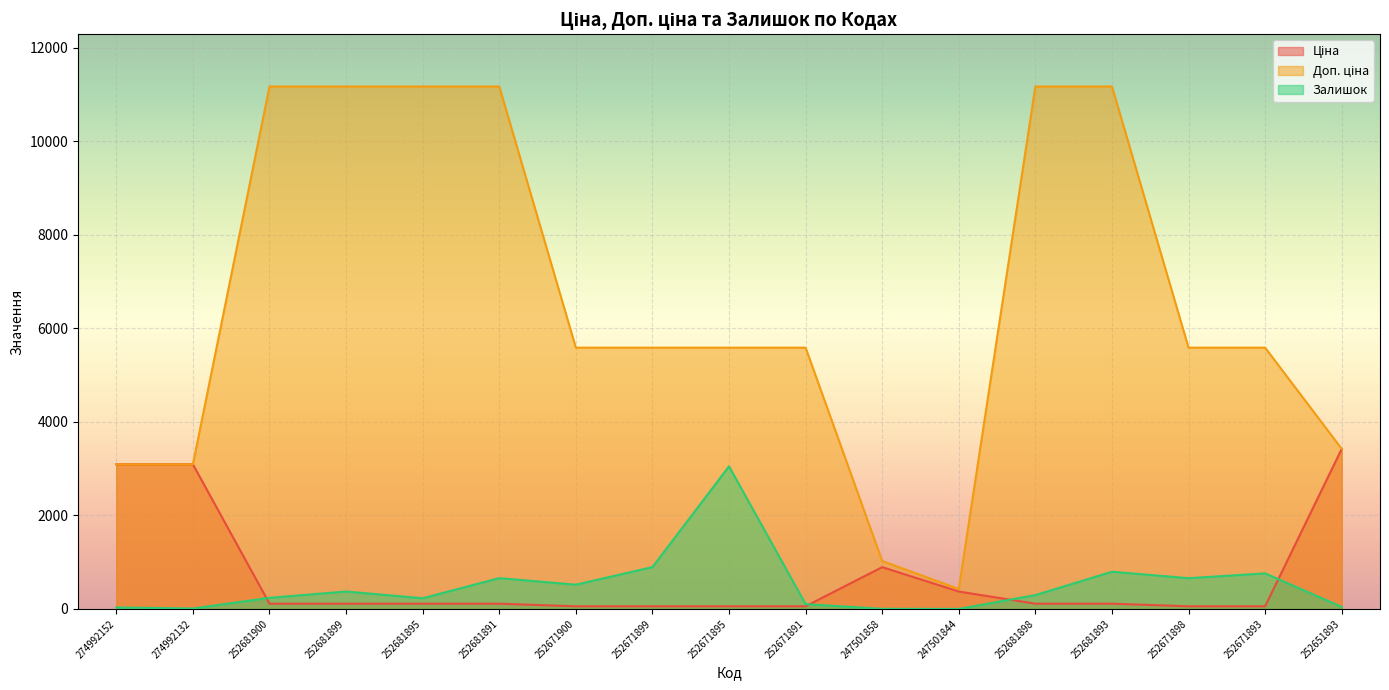

Reading right to left, what are all the values shown in this chart?

Ціна: 3420.6	55.9	55.9	111.7	111.7	371.3	893.3	55.9	55.9	55.9	55.9	111.7	111.7	111.7	111.7	3091.2	3091.2
Доп. ціна: 3421.0	5585.0	5585.0	11169.0	11169.0	426.0	1023.7	5585.0	5585.0	5585.0	5585.0	11169.0	11169.0	11169.0	11169.0	3091.0	3091.0
Залишок: 43.0	760.0	657.0	795.0	295.0	0.0	2.0	102.0	3048.0	894.0	518.0	658.0	228.0	372.0	237.0	9.0	31.0